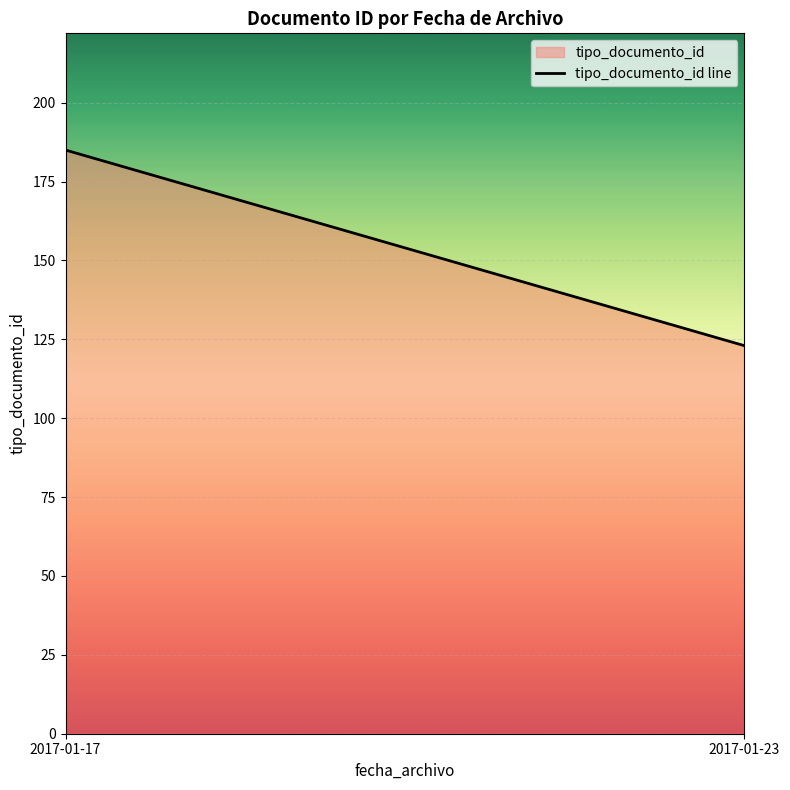

The chart shows a value of 185 at 2017-01-17. True or false?

True